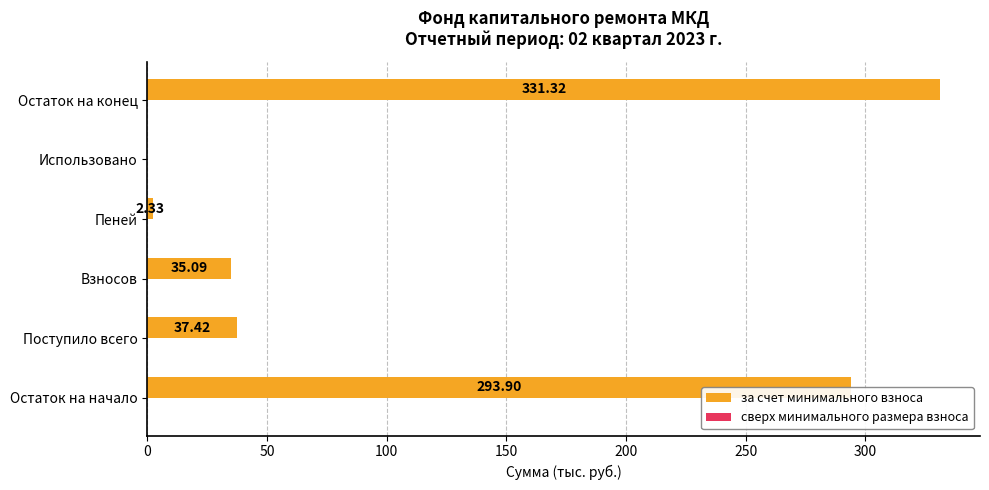

Where is the data nearest to the value 165?

Поступило всего